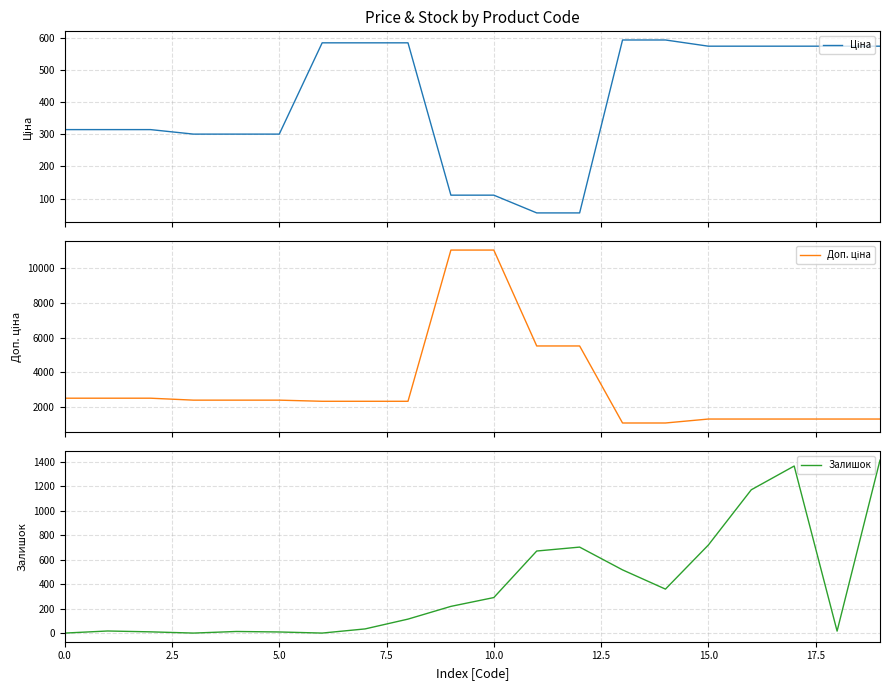

True or false: Доп. ціна and Залишок intersect in this chart.

True